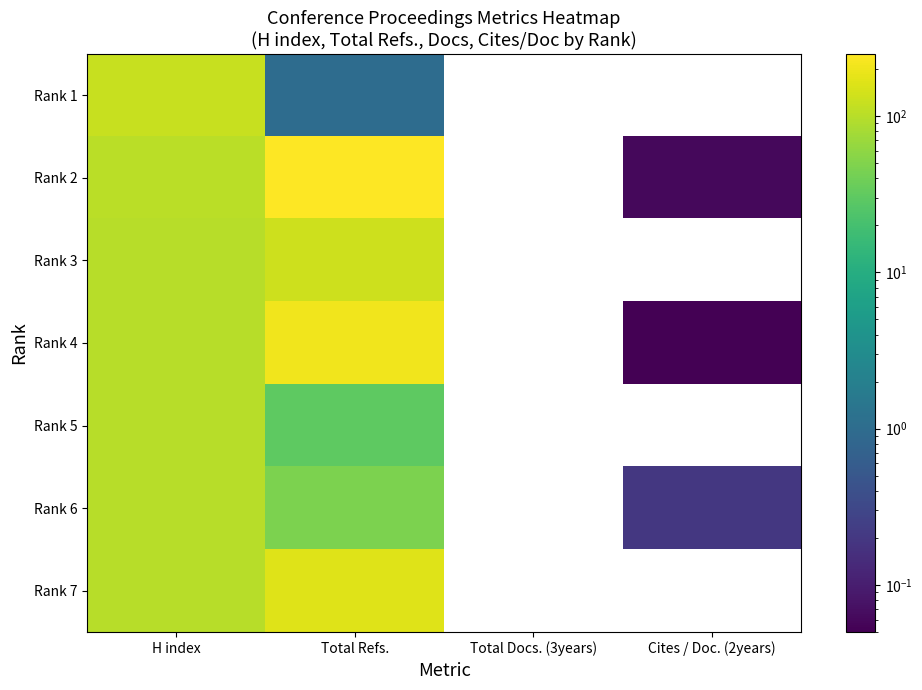

Which category has the lowest value across all series?

Cites / Doc. (2years)